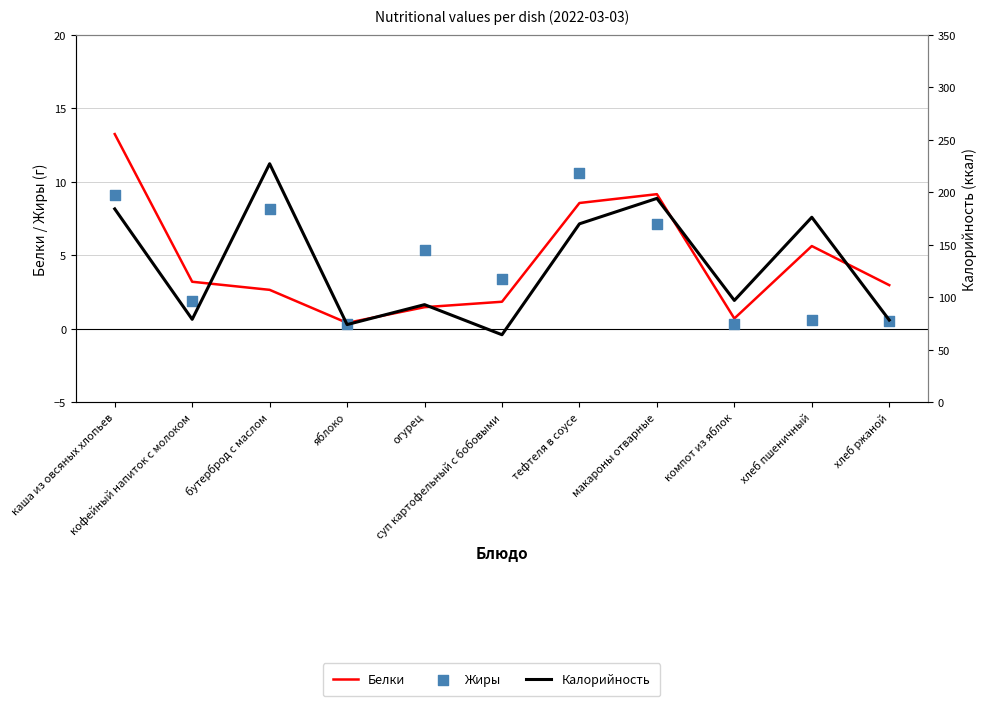

Is the value of Белки at хлеб пшеничный greater than the value of Калорийность at хлеб пшеничный?

No